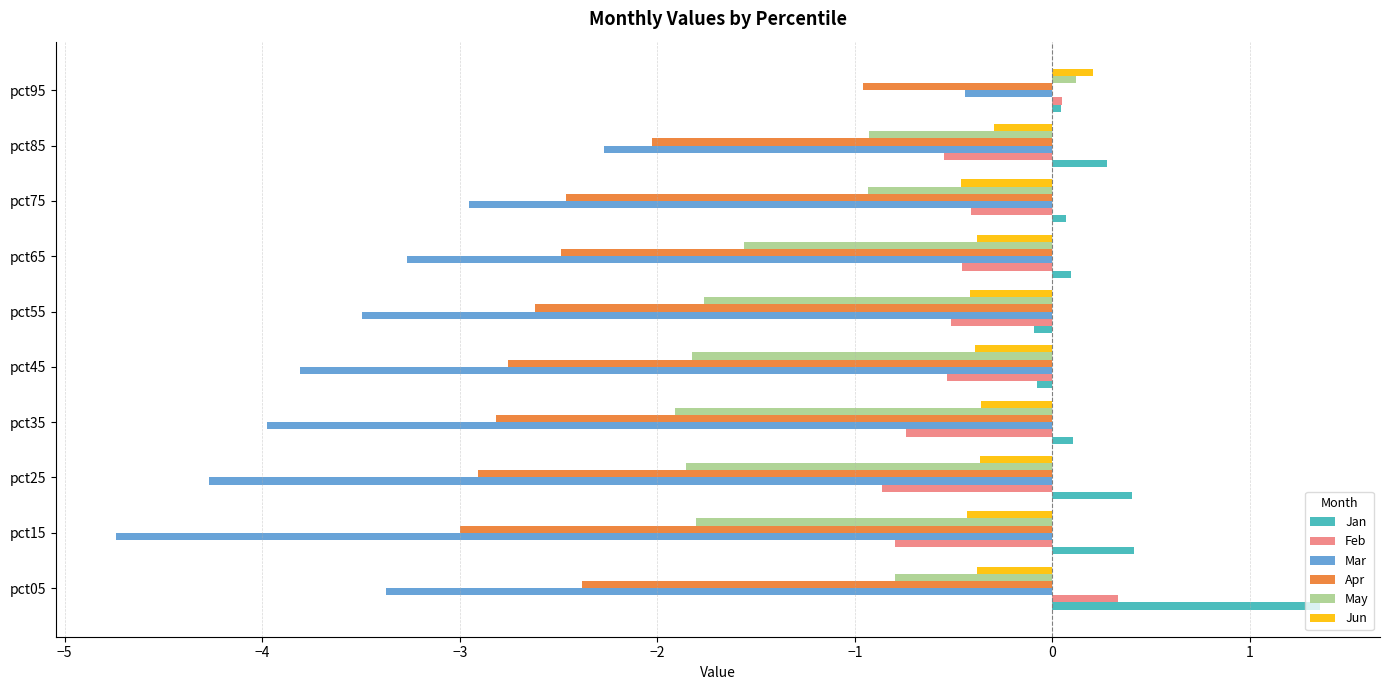

What is the difference between the maximum and second lowest values in the Mar series?

3.8